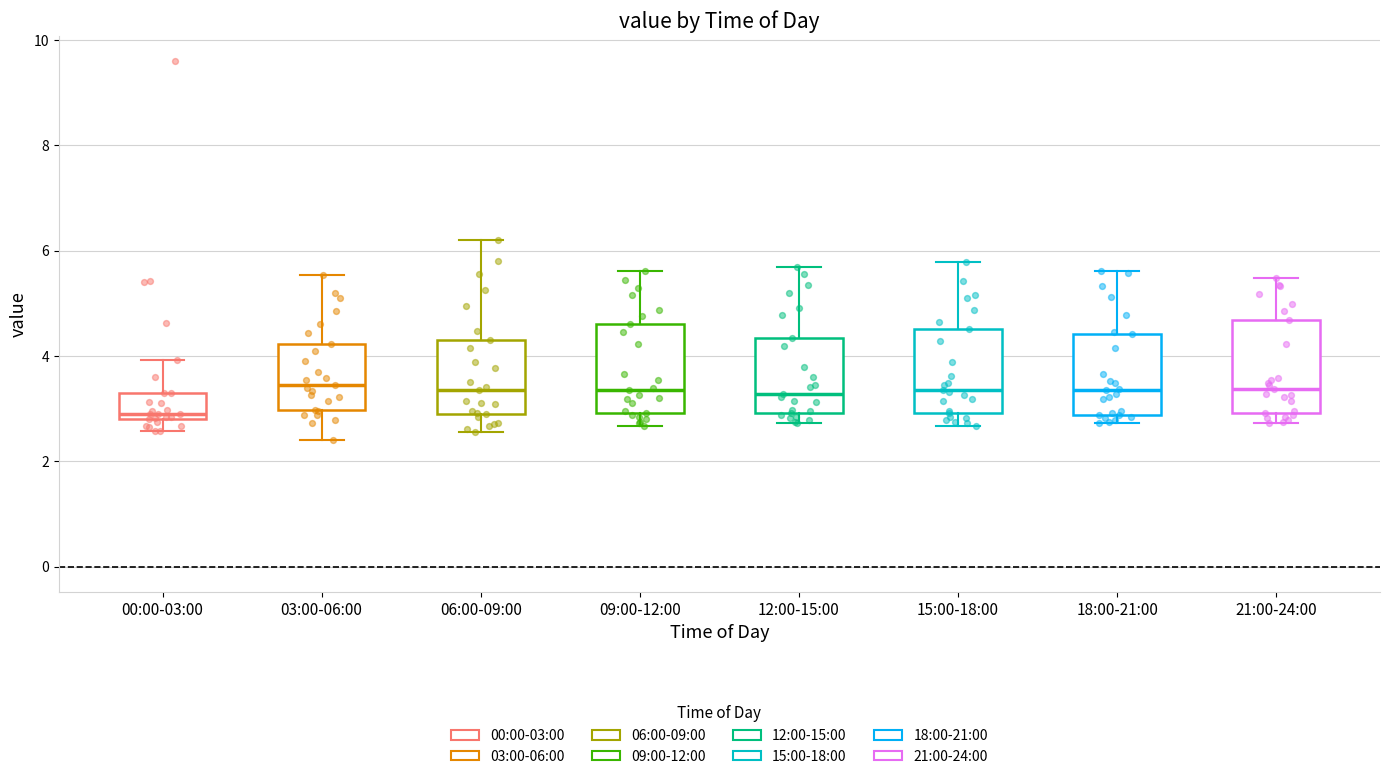

Reading left to right, read every box against the y-axis: the position of its median line, the range the box covers, and the ends of its whiskers. The values are not printed on the chart, so give them approximately, as read against the axis.

00:00-03:00: median 3.0, box 2.8 to 3.4, whiskers 2.6 to 4.0
03:00-06:00: median 3.4, box 3.0 to 4.2, whiskers 2.4 to 5.6
06:00-09:00: median 3.4, box 3.0 to 4.4, whiskers 2.6 to 6.2
09:00-12:00: median 3.4, box 3.0 to 4.6, whiskers 2.6 to 5.6
12:00-15:00: median 3.2, box 3.0 to 4.4, whiskers 2.8 to 5.6
15:00-18:00: median 3.4, box 3.0 to 4.6, whiskers 2.6 to 5.8
18:00-21:00: median 3.4, box 2.8 to 4.4, whiskers 2.8 (just below the box's lower edge) to 5.6
21:00-24:00: median 3.4, box 3.0 to 4.6, whiskers 2.8 to 5.4